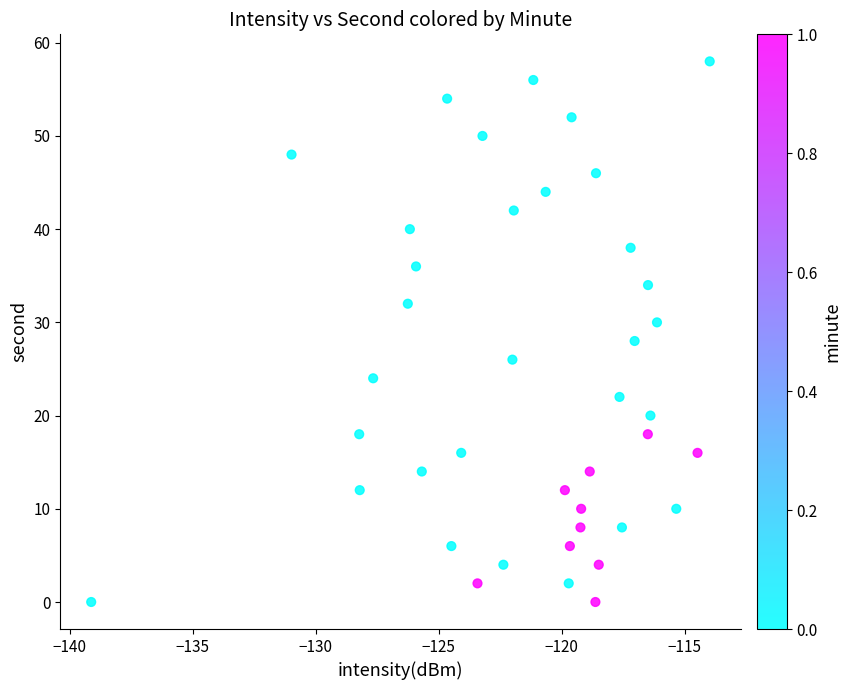

What is the range of Y values (max minus min)?

58